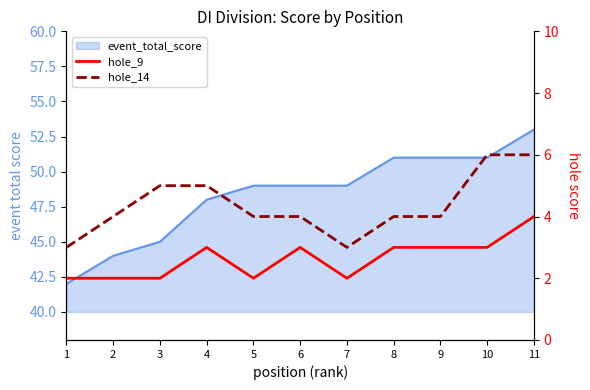

Is the value of hole_9 at 10 greater than the value of hole_14 at 11?

No